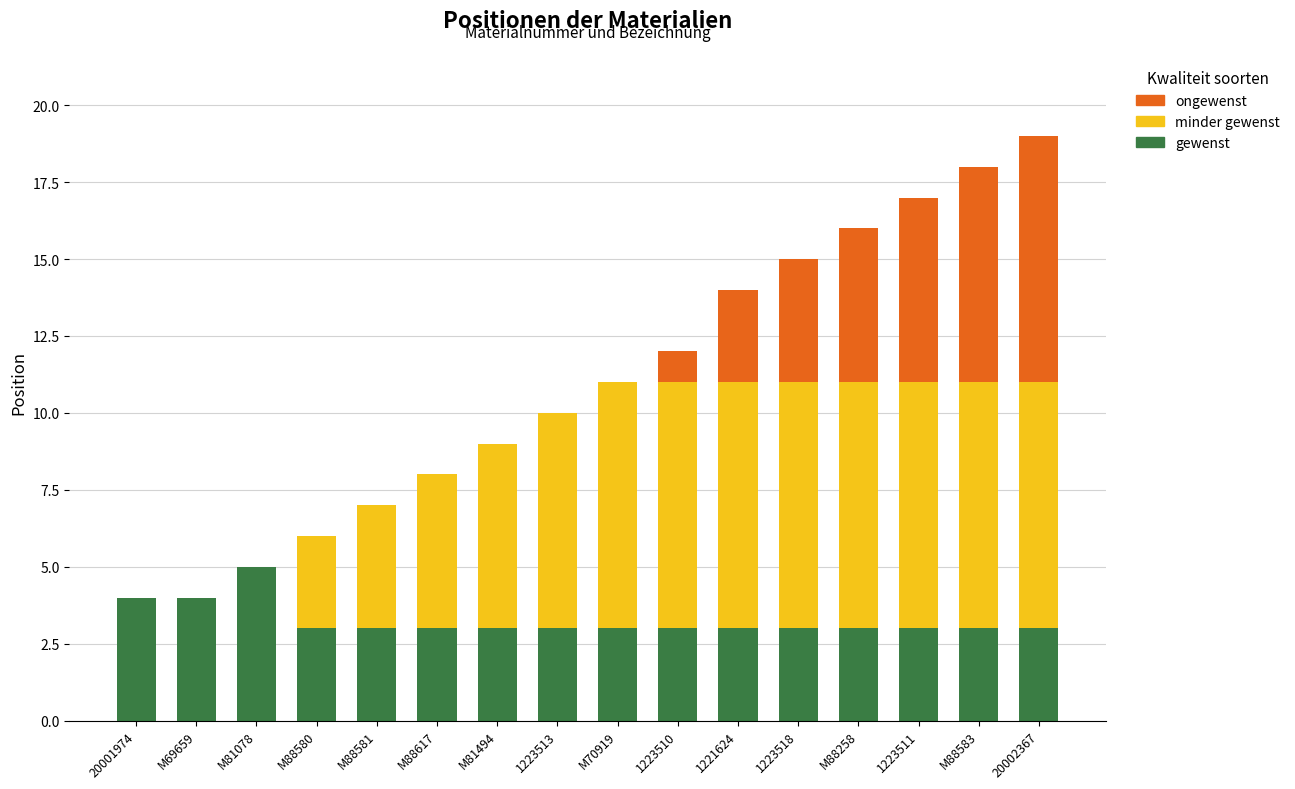

What is the total value across all series at 1223518?

15